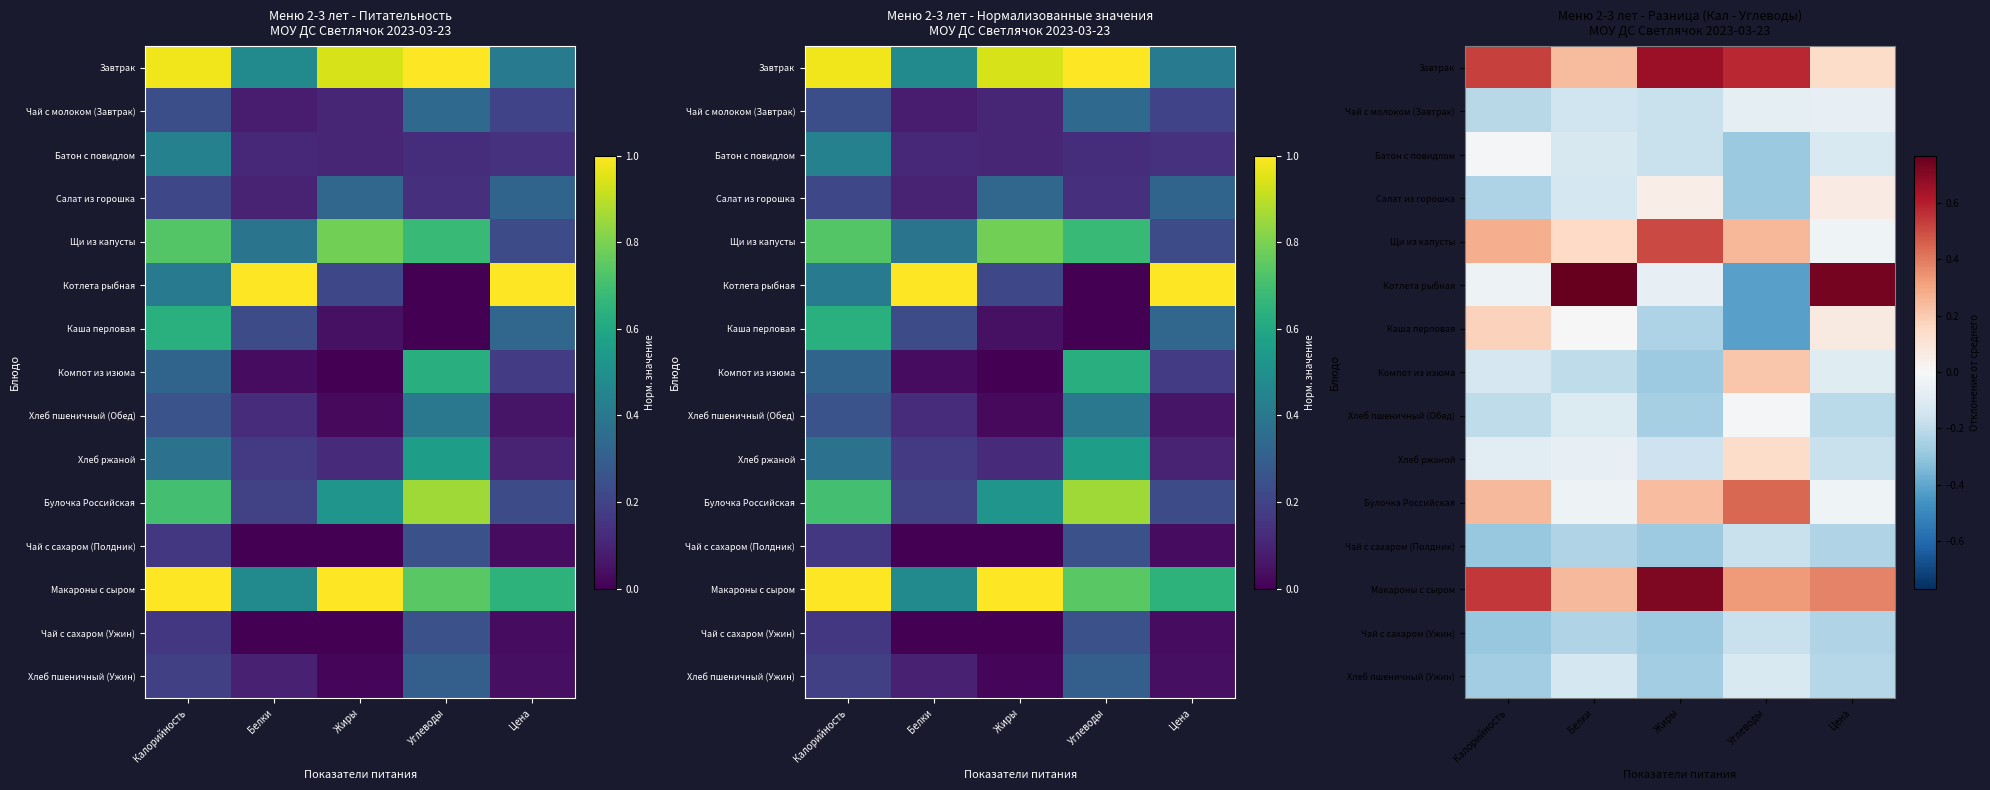

Is the value of Котлета рыбная at Углеводы greater than the value of Компот из изюма at Белки?

No